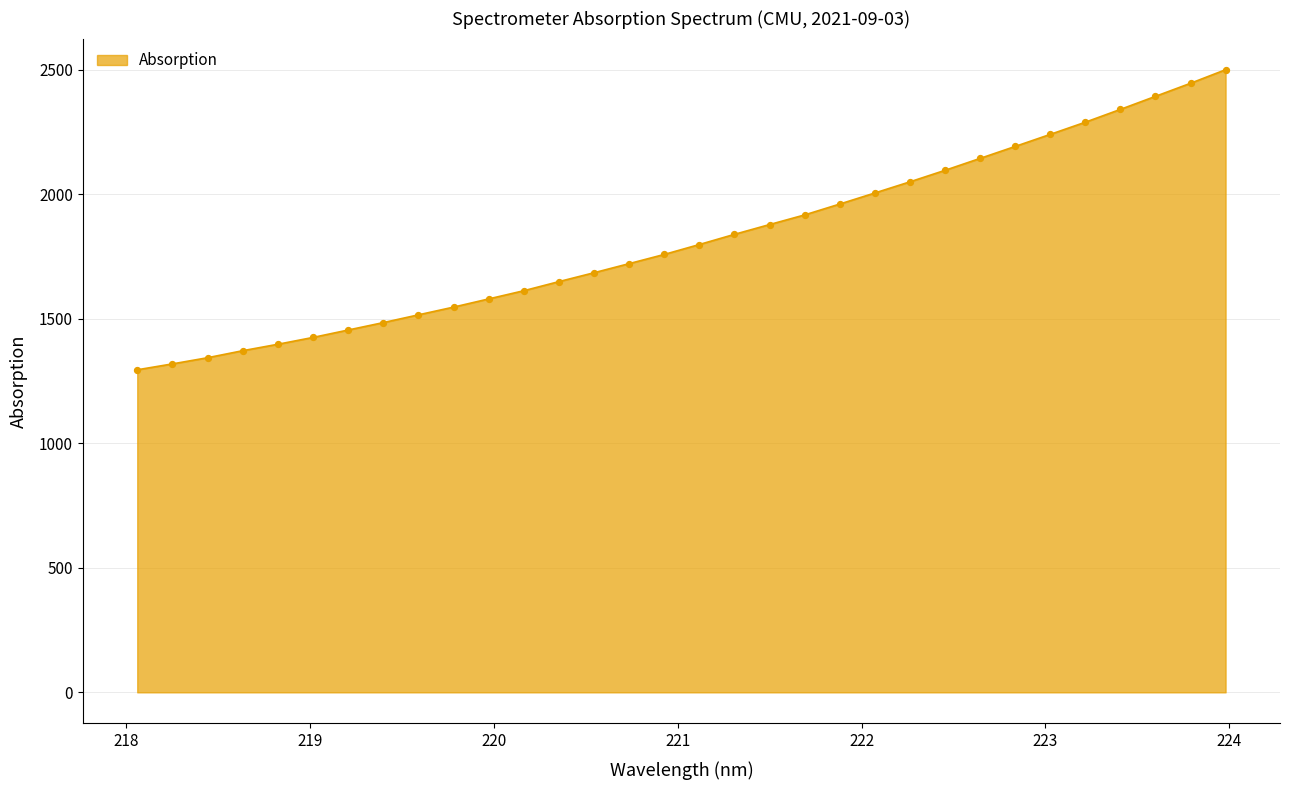

What is the minimum value shown in the chart?

1295.1